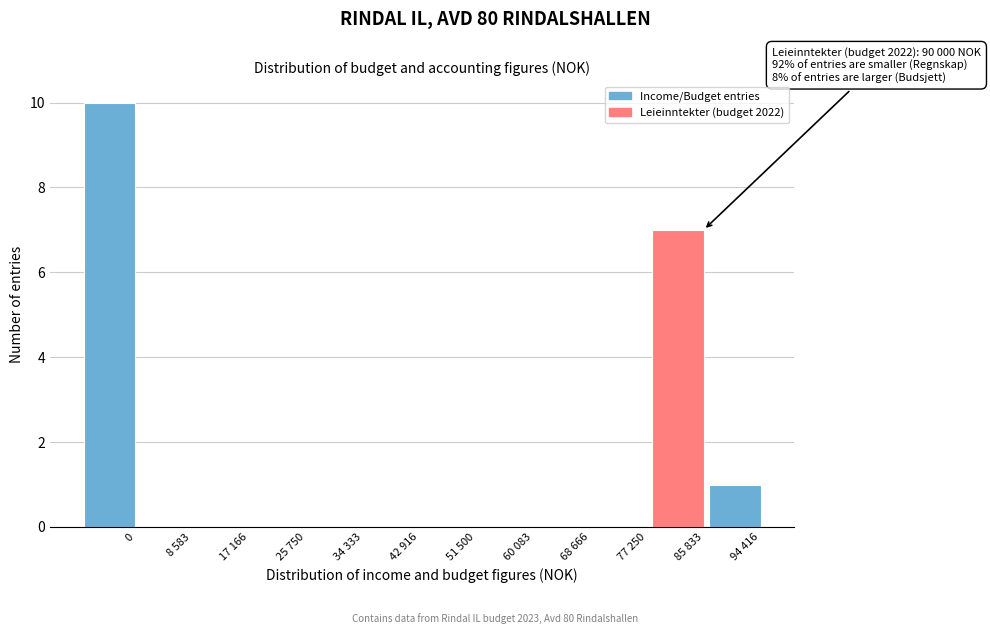

Reading left to right, transcribe all the data shown in this chart.

0=10	8 583=0	17 166=0	25 750=0	34 333=0	42 916=0	51 500=0	60 083=0	68 666=0	77 250=0	85 833=7	94 416=1